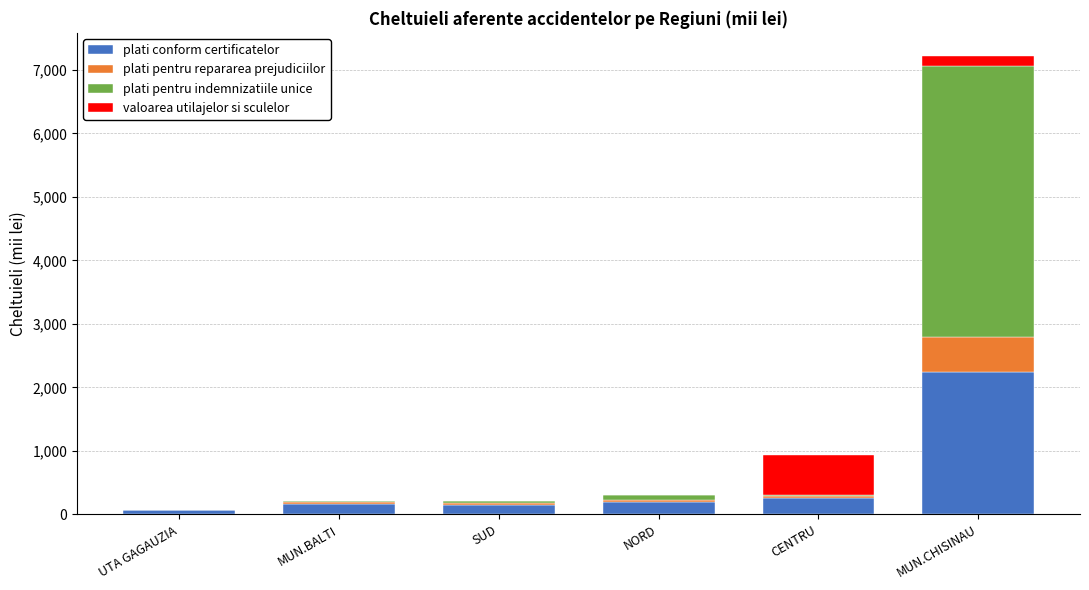

Is it true that plati conform certificatelor equals 167.6 at MUN.BALTI?

True